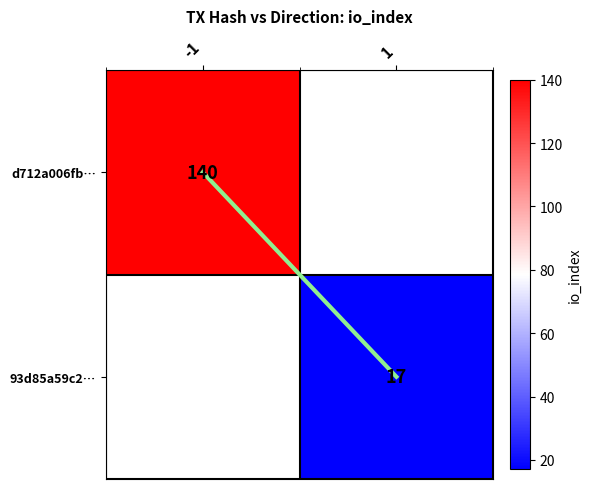

What is the maximum value for diagonal?

1.0